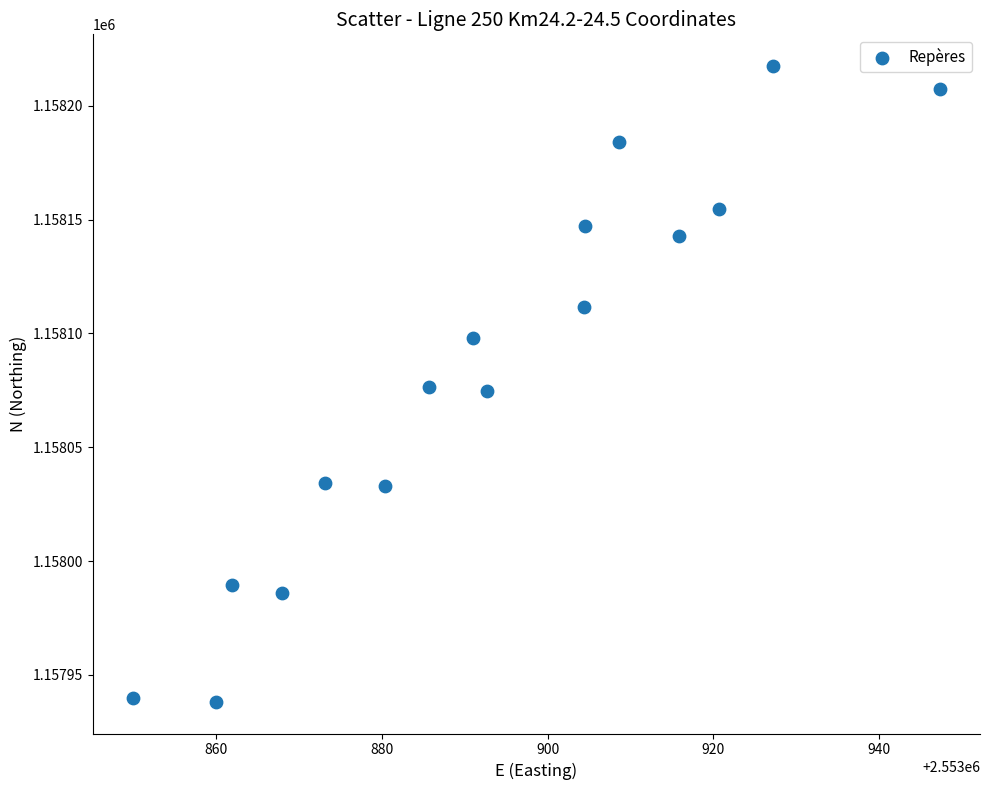

What is the range of X values (max minus min)?

97.4